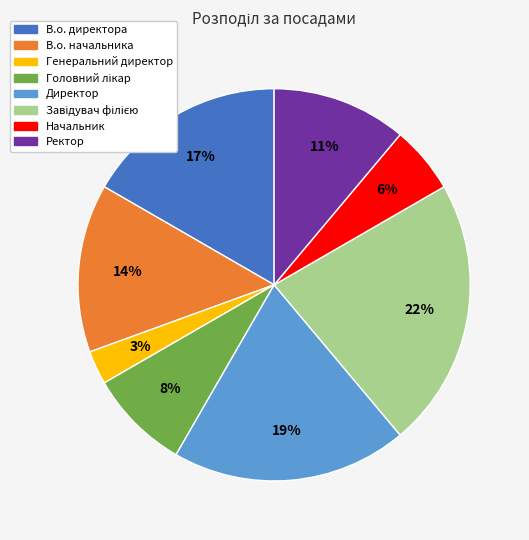

Is it true that Директор is 19% of the pie?

True